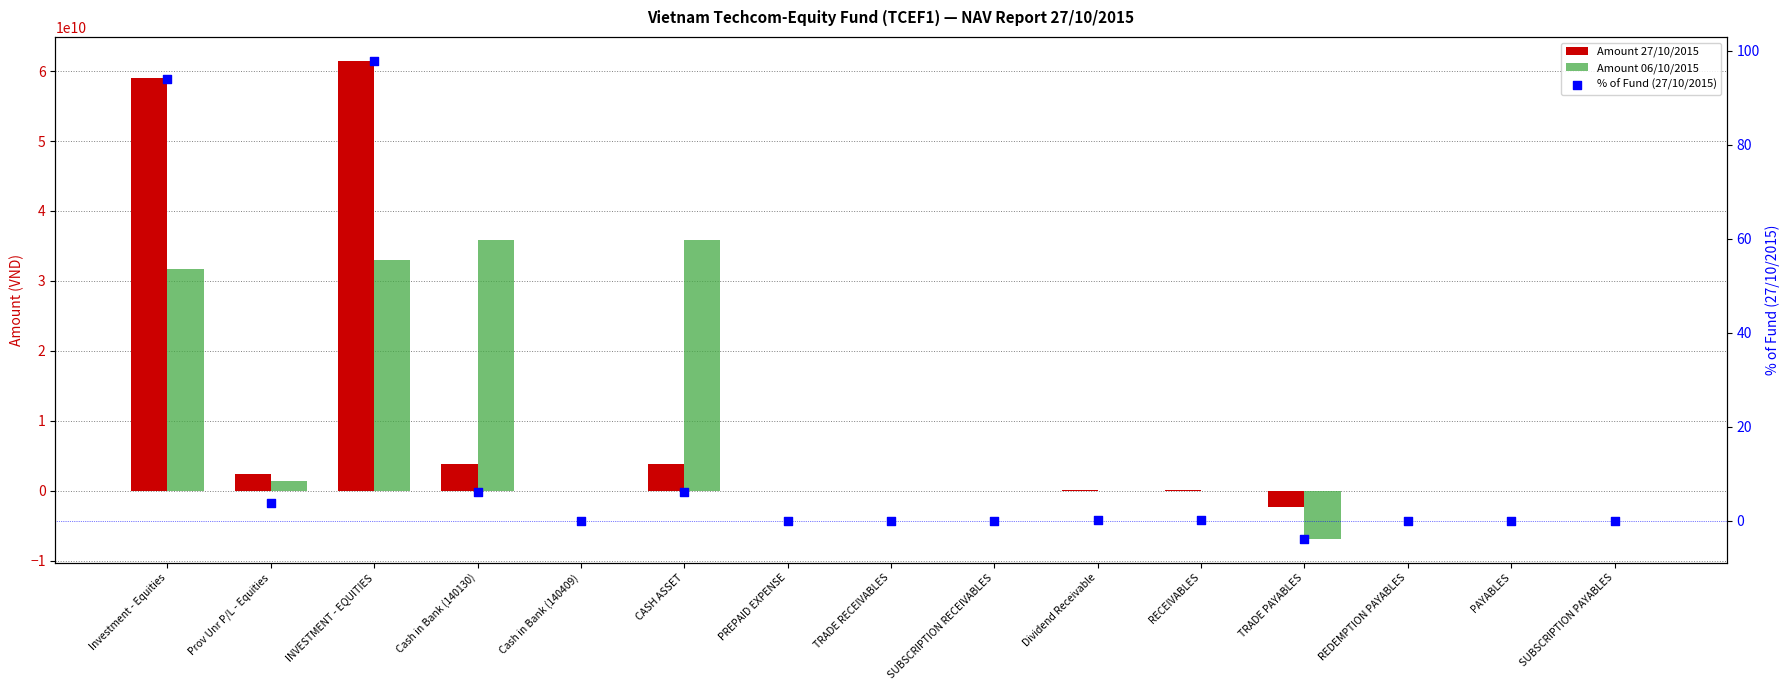

What are all the series names shown in the legend?

Amount 27/10/2015, Amount 06/10/2015, % of Fund (27/10/2015)